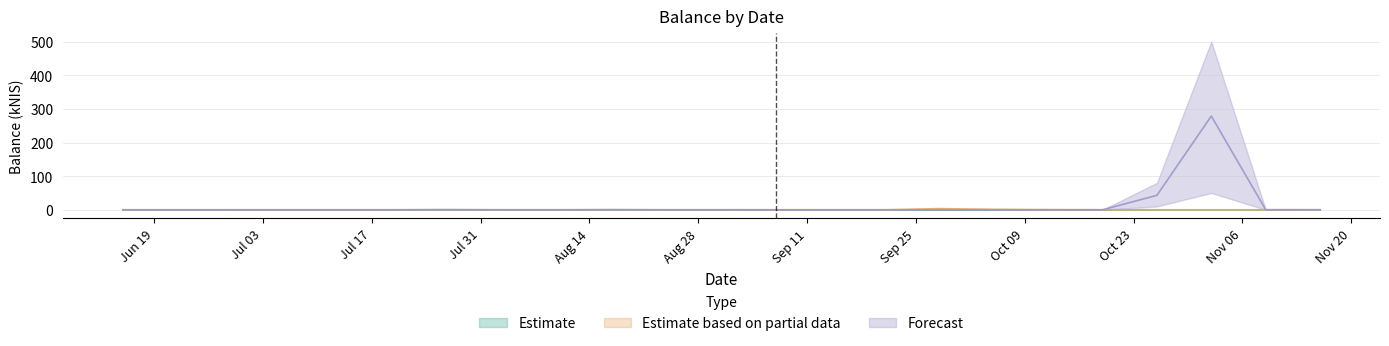

True or false: Estimate and Estimate based on partial data intersect in this chart.

True